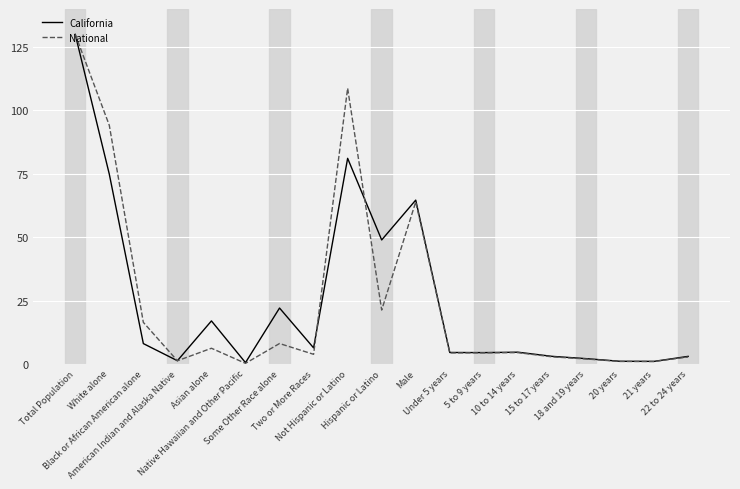

Which series has the widest spread of values?

National